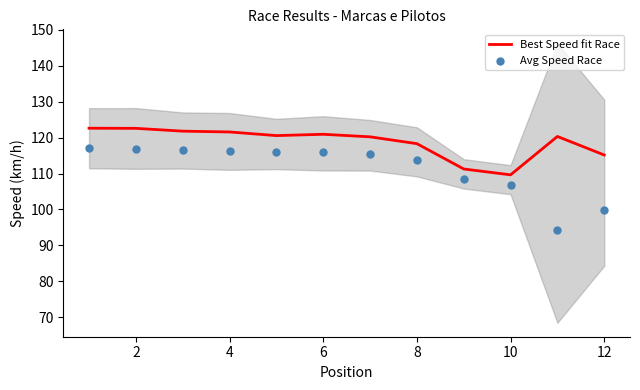

The Best Speed fit Race series shows 167.9 at 12. True or false?

False